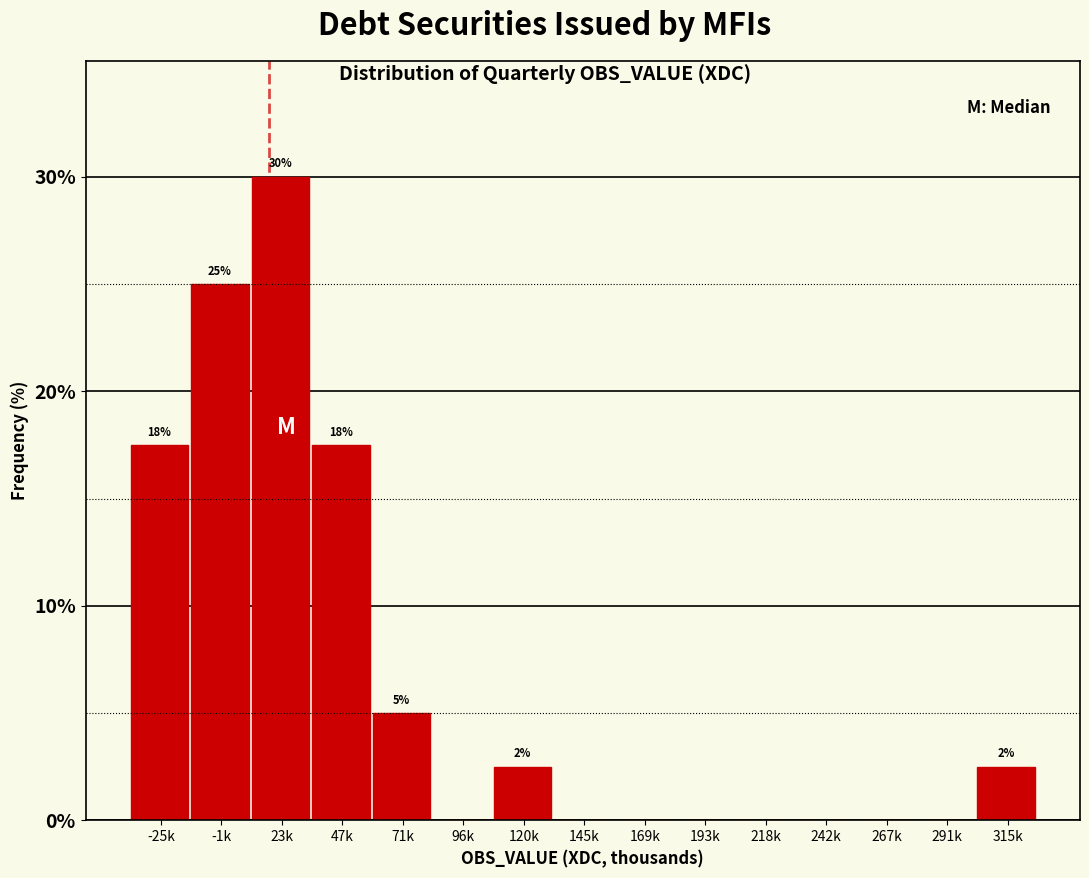

Reading right to left, transcribe all the data shown in this chart.

315k=2.5	291k=0.0	267k=0.0	242k=0.0	218k=0.0	193k=0.0	169k=0.0	145k=0.0	120k=2.5	96k=0.0	71k=5.0	47k=17.5	23k=30.0	-1k=25.0	-25k=17.5